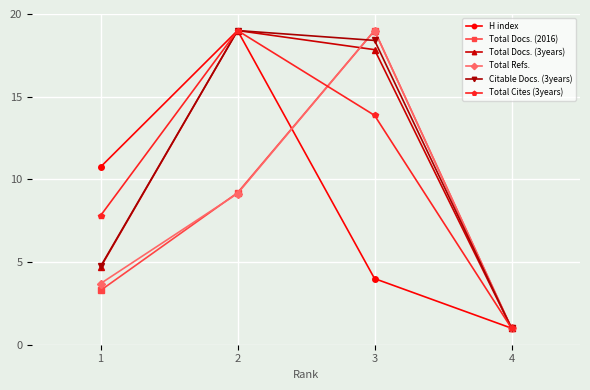

What are all the series names shown in the legend?

H index, Total Docs. (2016), Total Docs. (3years), Total Refs., Citable Docs. (3years), Total Cites (3years)